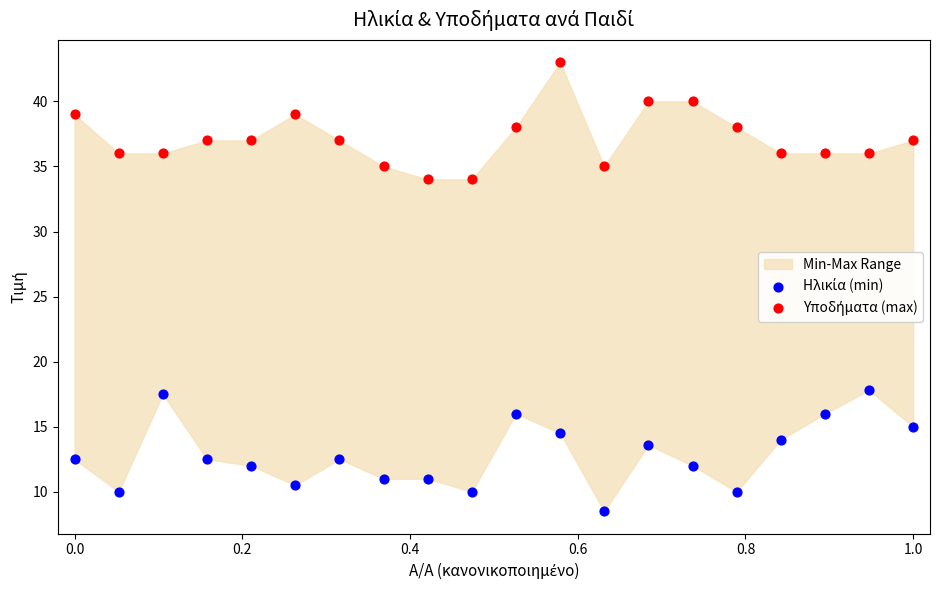

Across all data points, what is the range of X values (max minus min)?

1.0